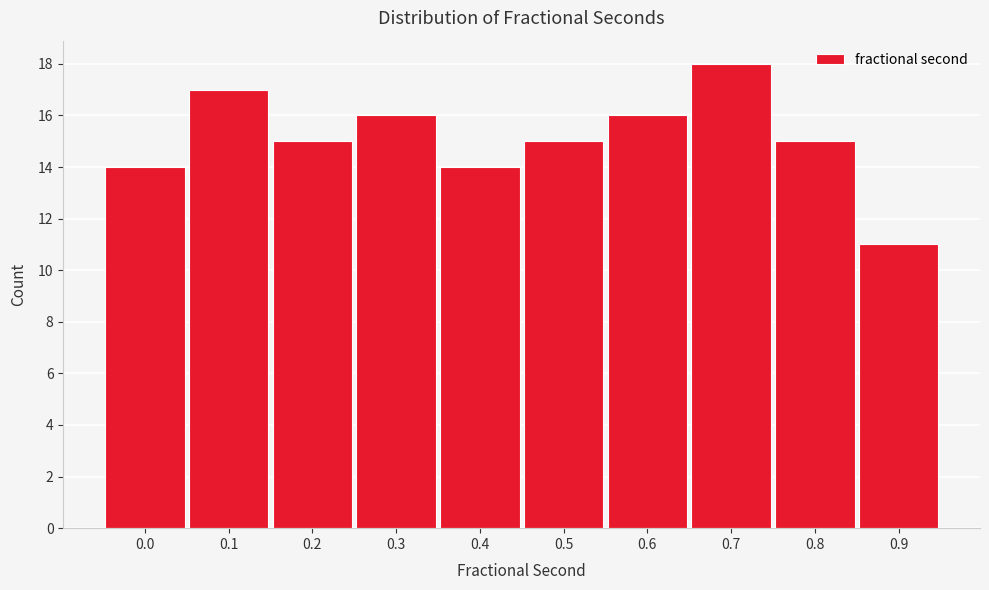

Reading left to right, what are all the values shown in this chart?

14	17	15	16	14	15	16	18	15	11